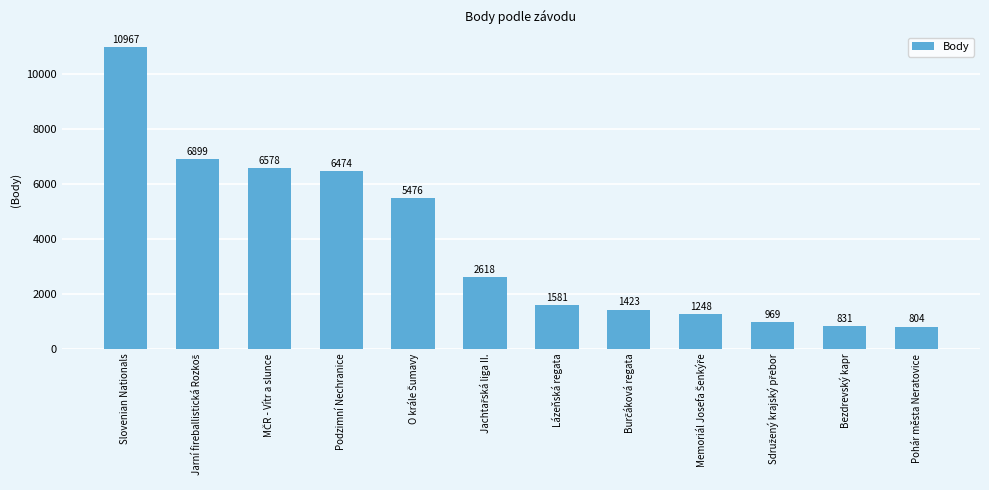

What is the maximum value shown in the chart?

10967